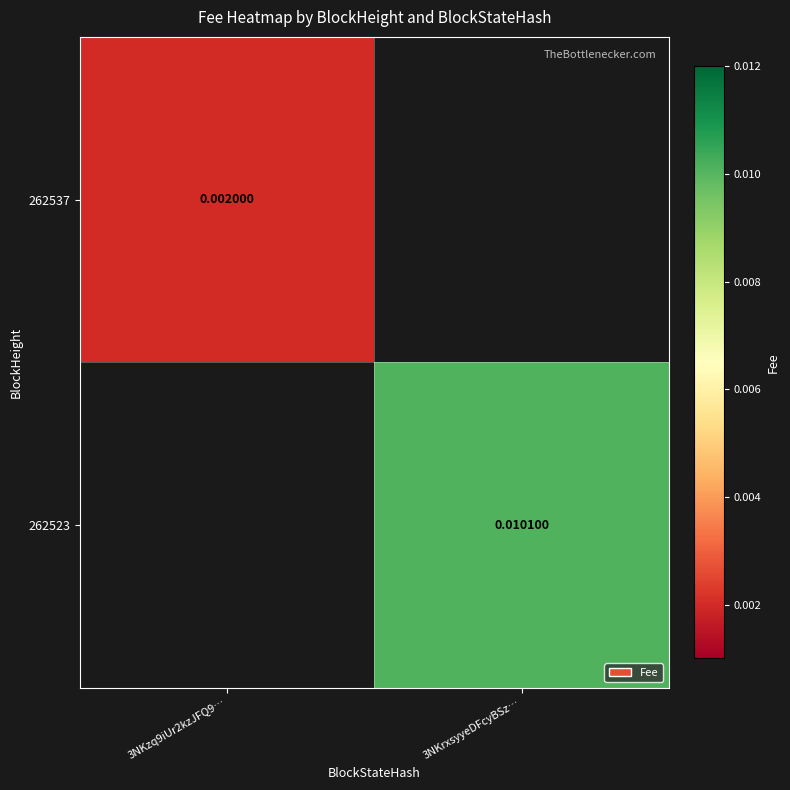

The 262523 series shows 0.0 at 3NKrxsyyeDFcyBSz…. True or false?

True